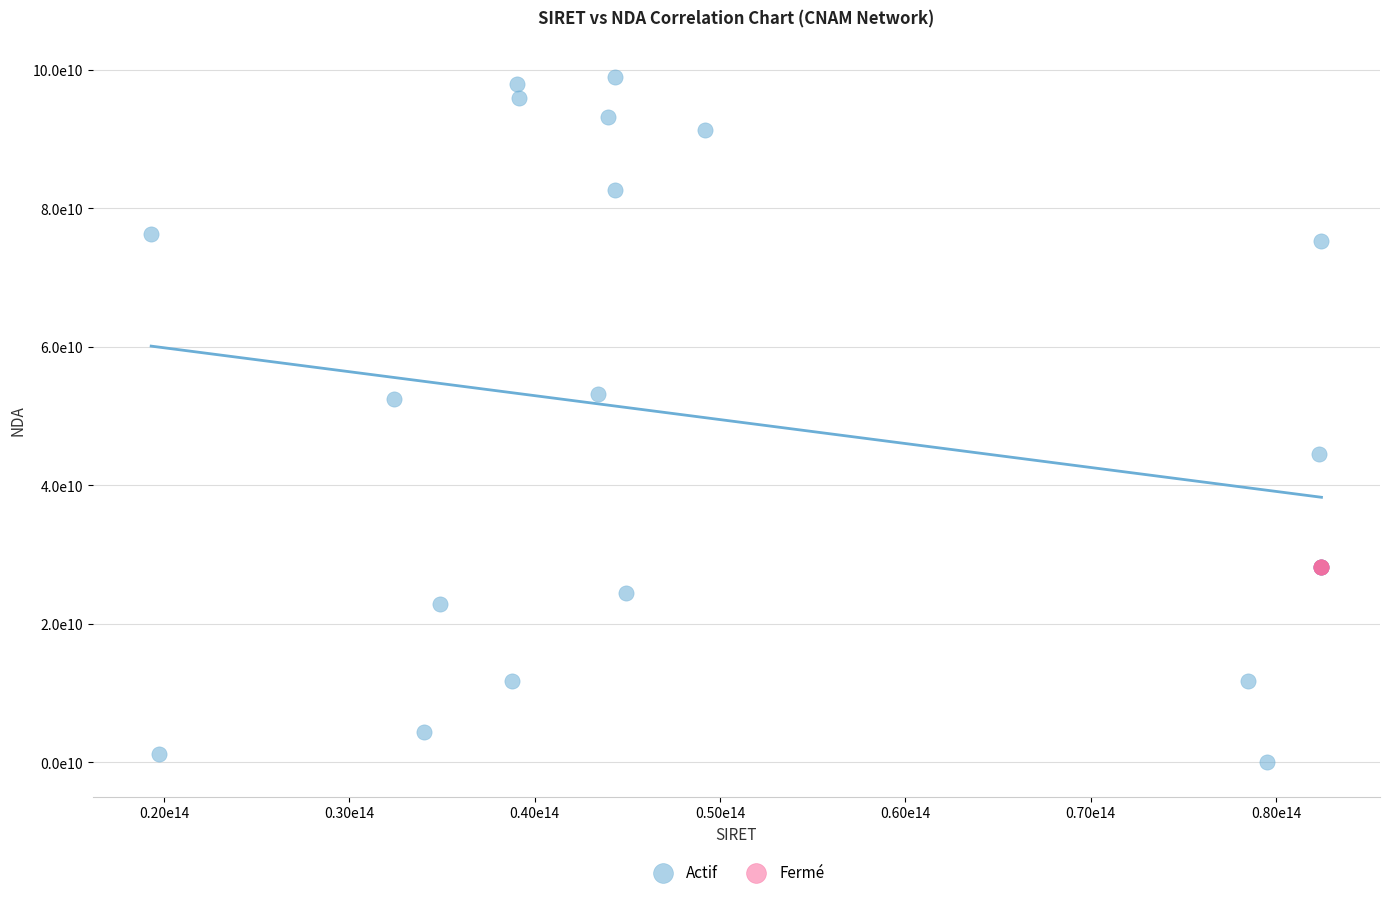

What are all the series names shown in the legend?

Actif, Fermé